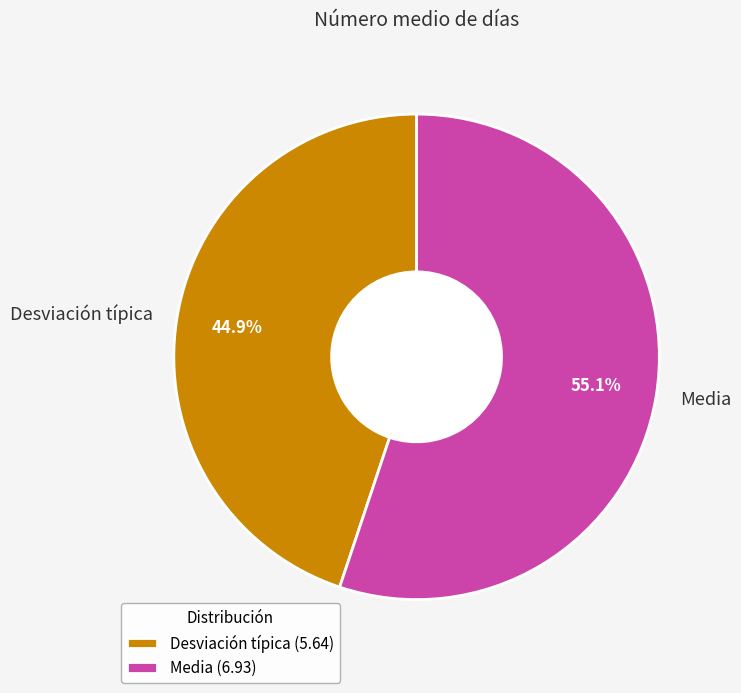

Which category has the smallest portion of the pie?

Desviación típica